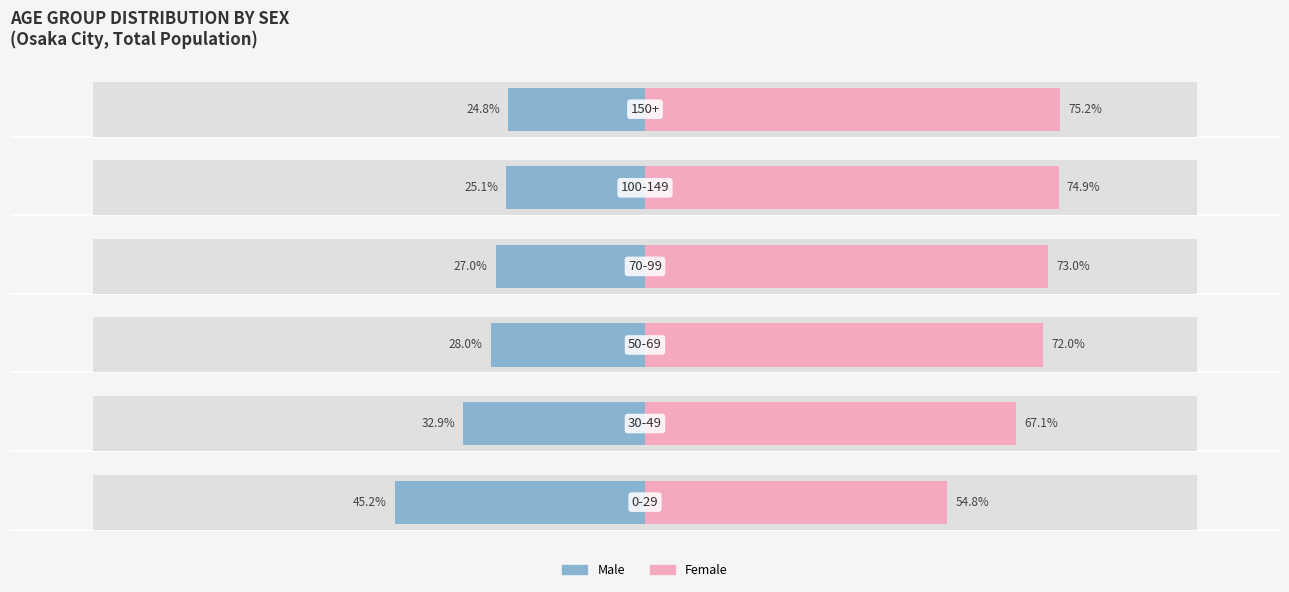

What is the value of the Male bar at the 4th from the left?

-27.0